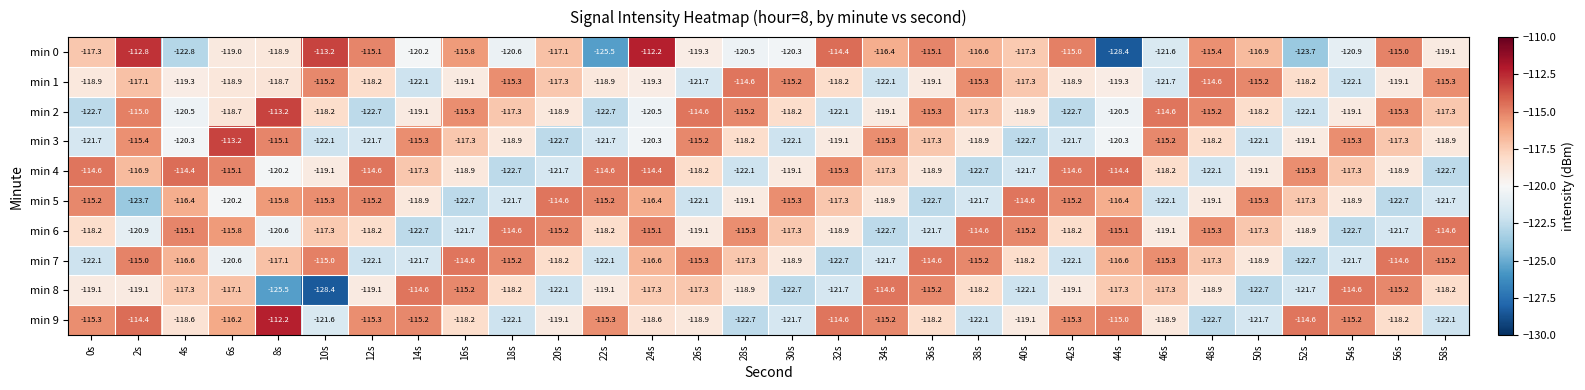

What is the total value across all series at 14s?

-1187.1